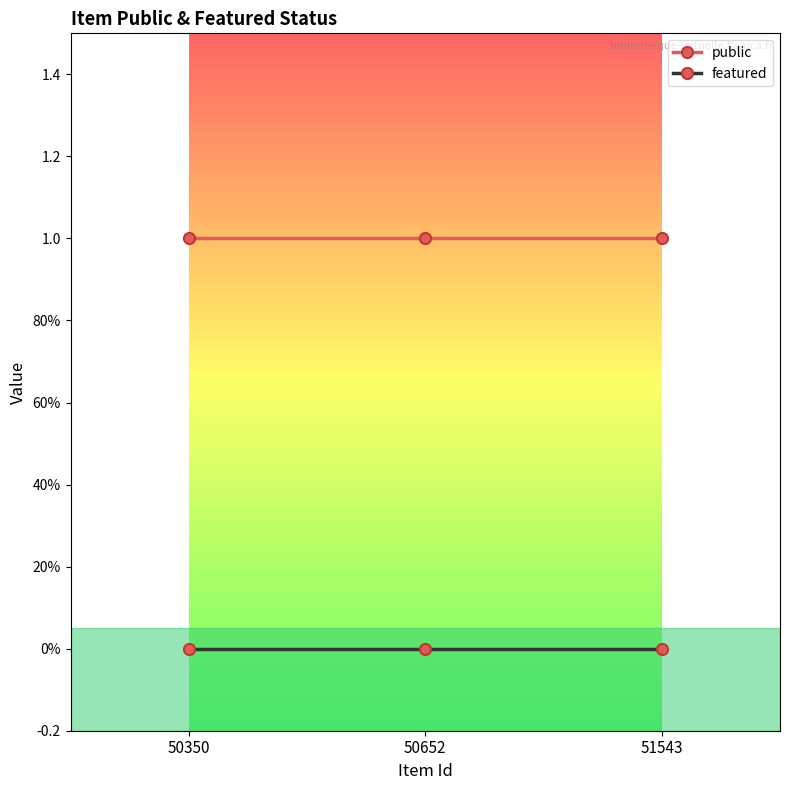

At which label does public reach its peak?

50350